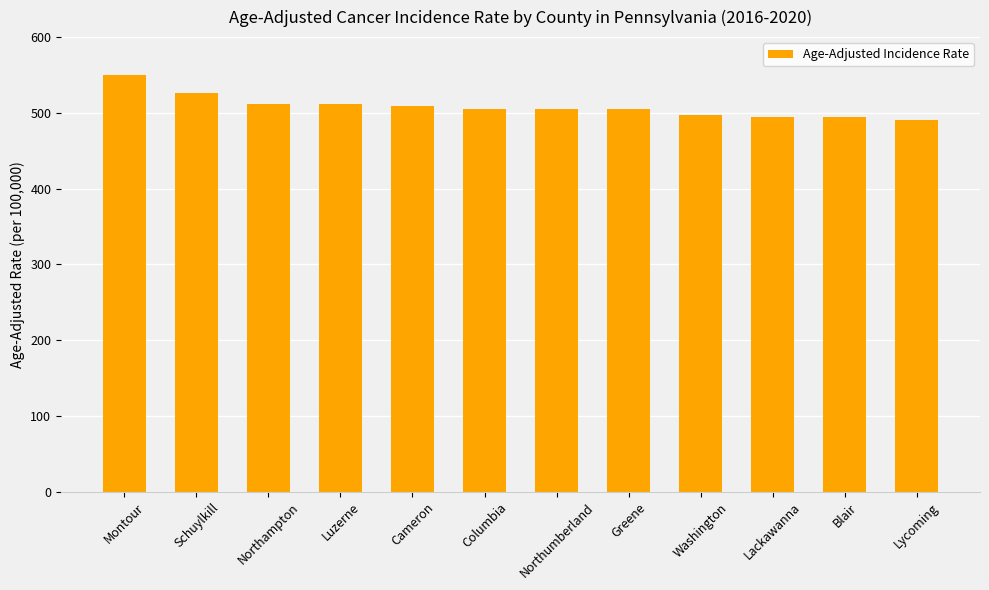

What is the sum of all values?

6102.3